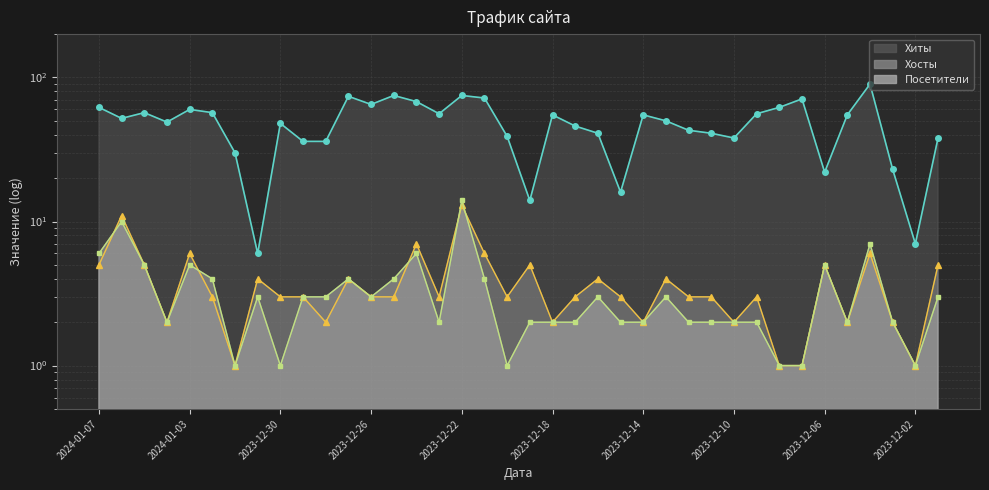

True or false: Хосты has more than 1 interior local peaks.

True